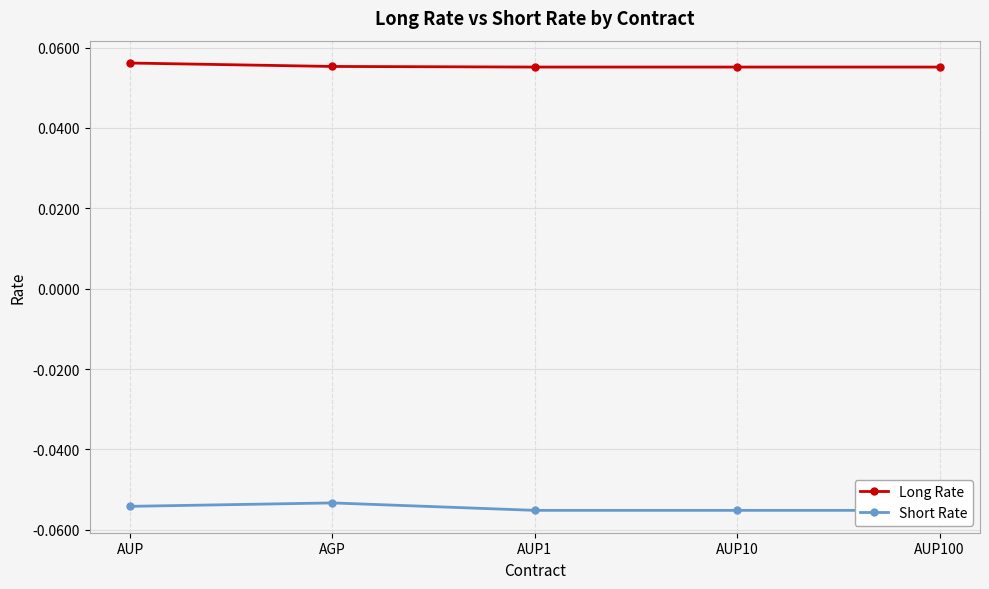

What is the average value of the Short Rate series?

-0.1